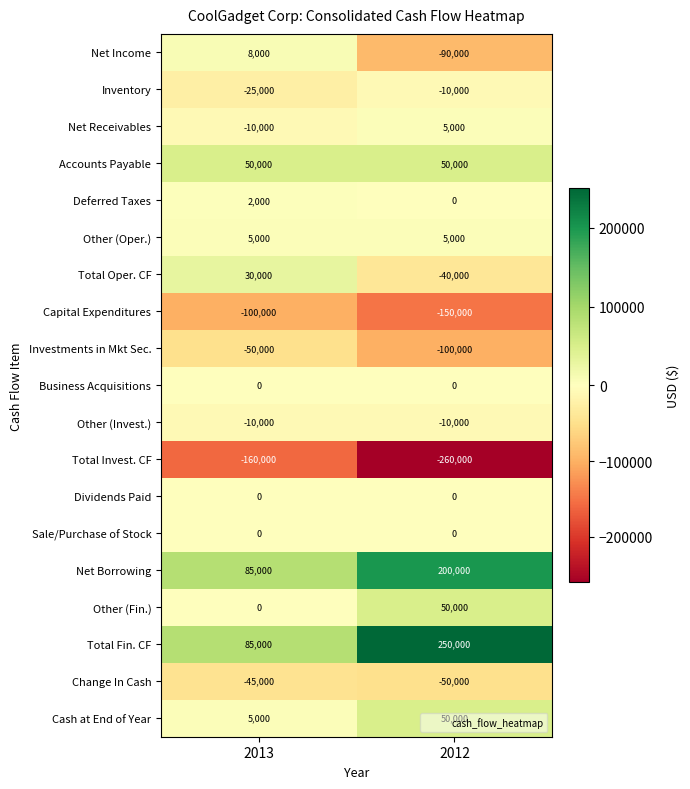

Count the number of categories in the chart.

2